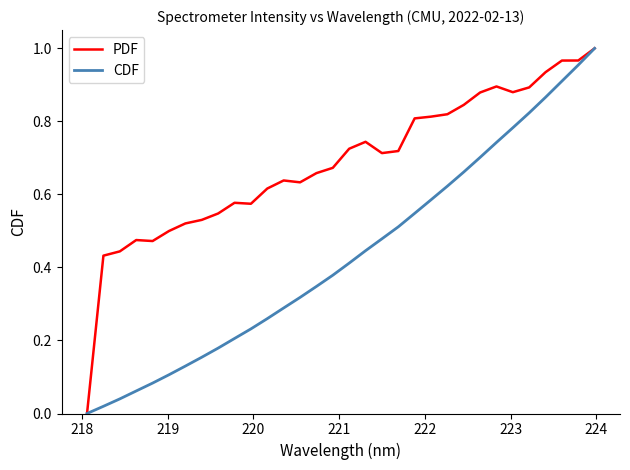

List the series in order of their overall mean, highest first.

PDF, CDF